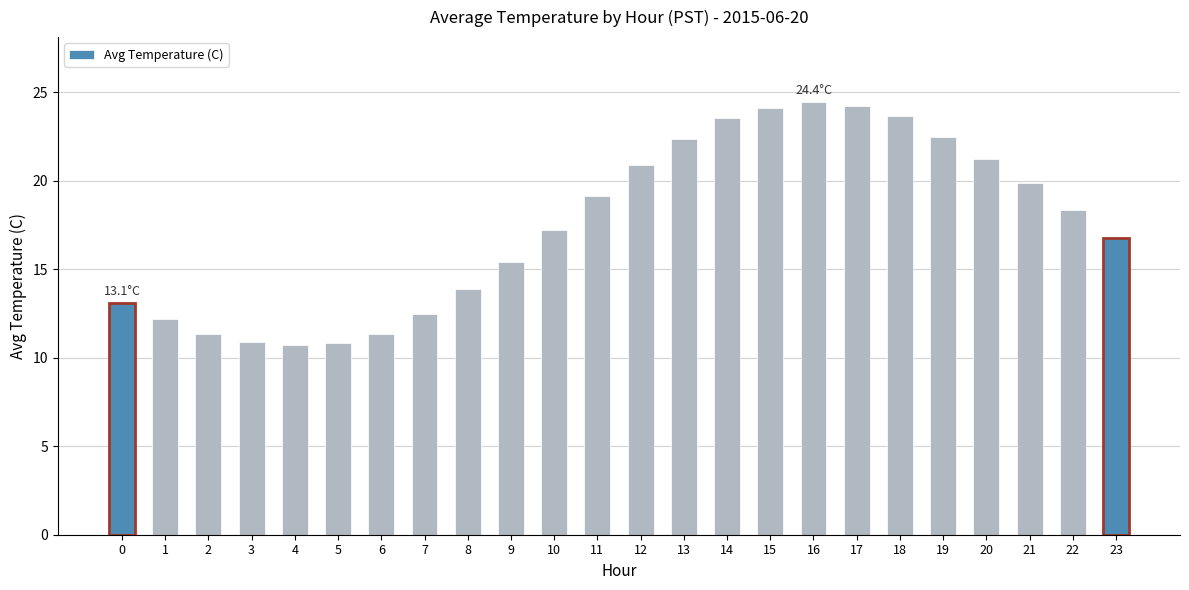

How many data points are less than 18?

12